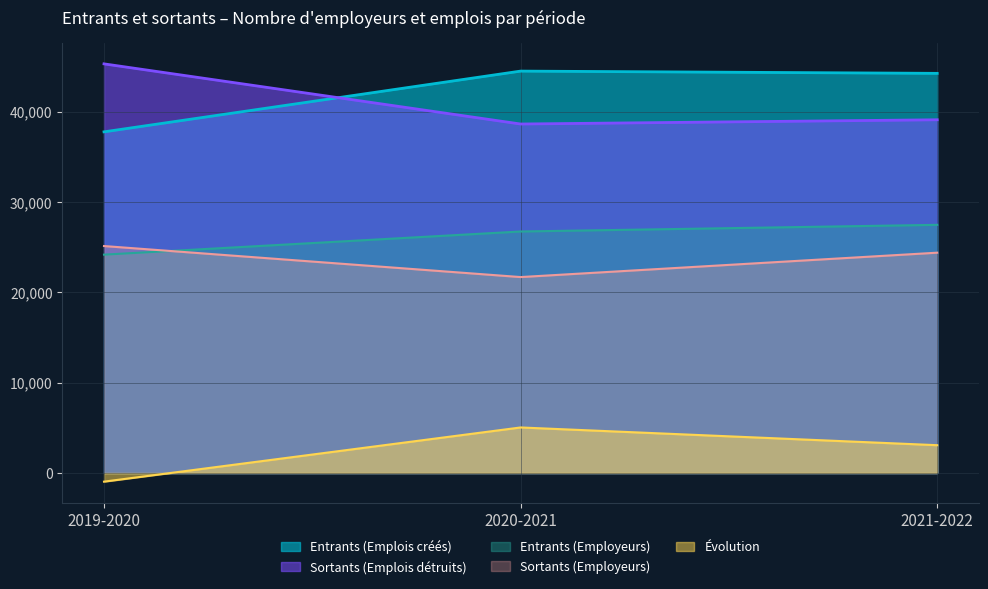

Which series has the largest total across all categories?

Entrants (Emplois créés)